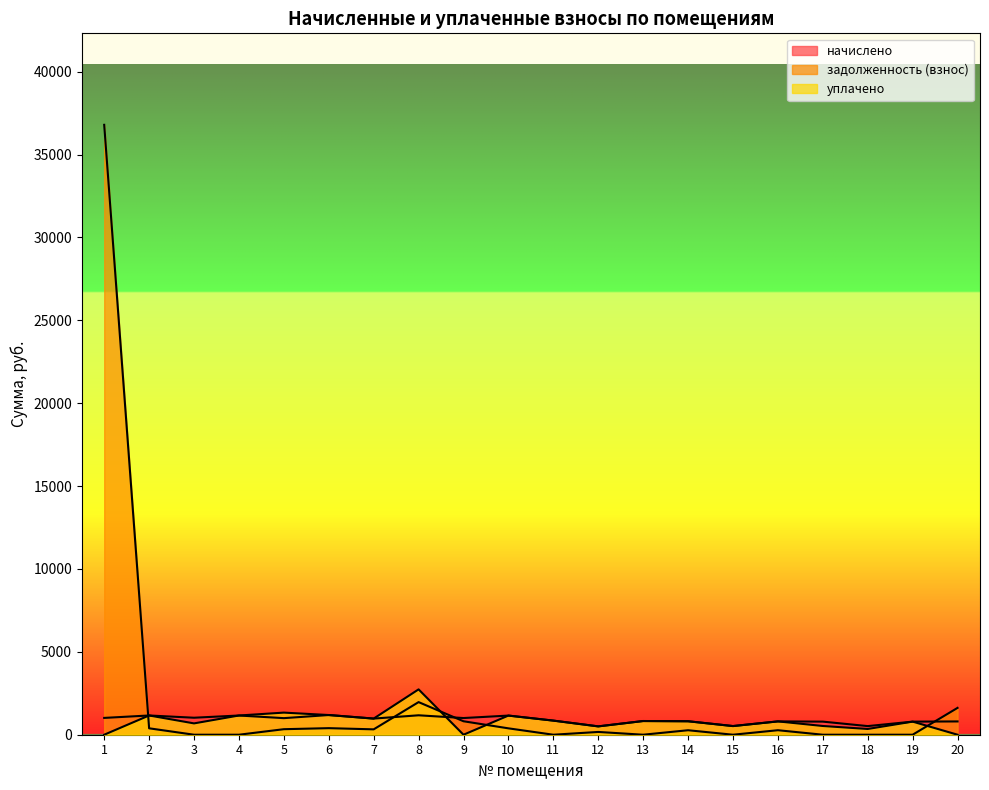

Is the value of начислено at 14 greater than the value of уплачено at 1?

Yes